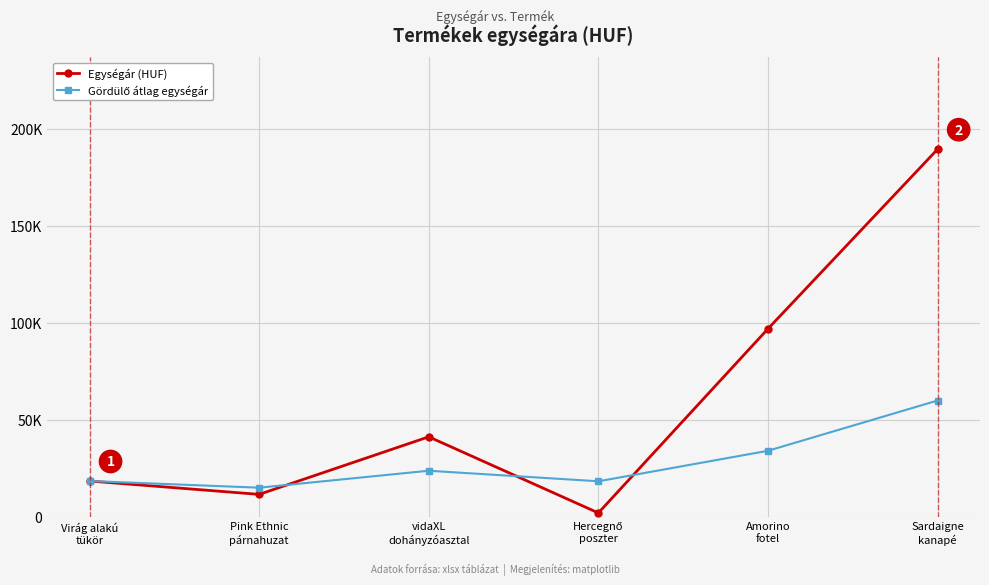

Is this an area chart (filled region under the line)?

No